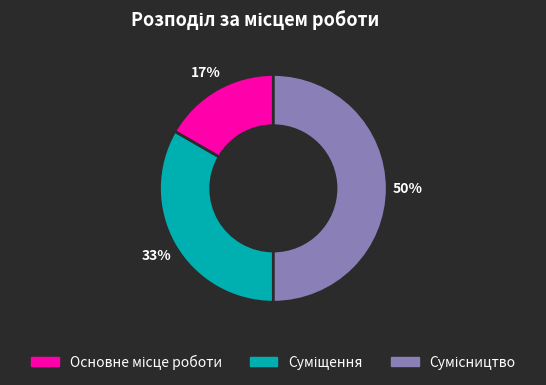

To the nearest percent, what is the difference between the largest and smallest slice percentages?

33%